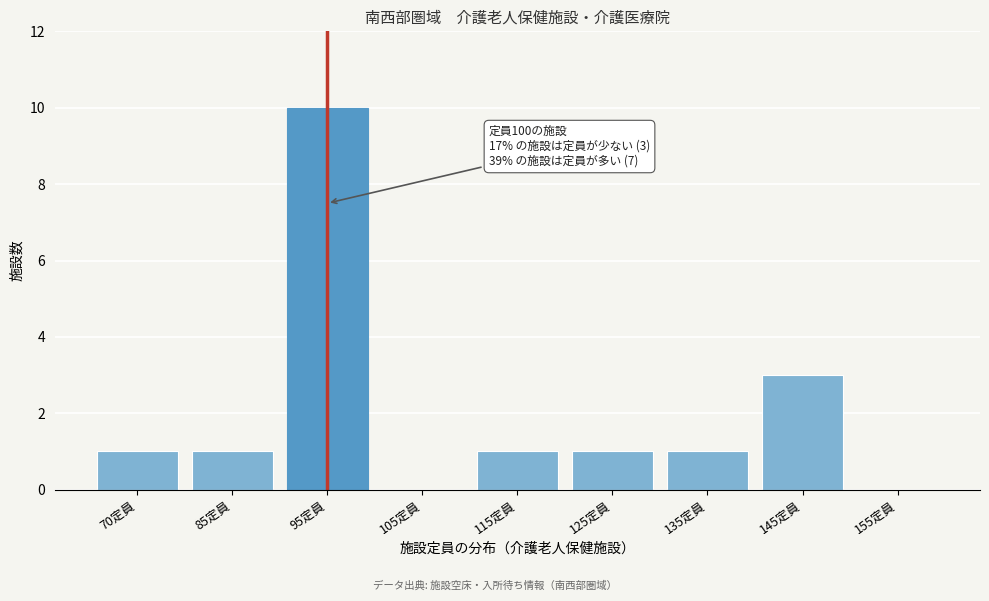

Reading left to right, transcribe all the data shown in this chart.

70定員=1	85定員=1	95定員=10	105定員=0	115定員=1	125定員=1	135定員=1	145定員=3	155定員=0